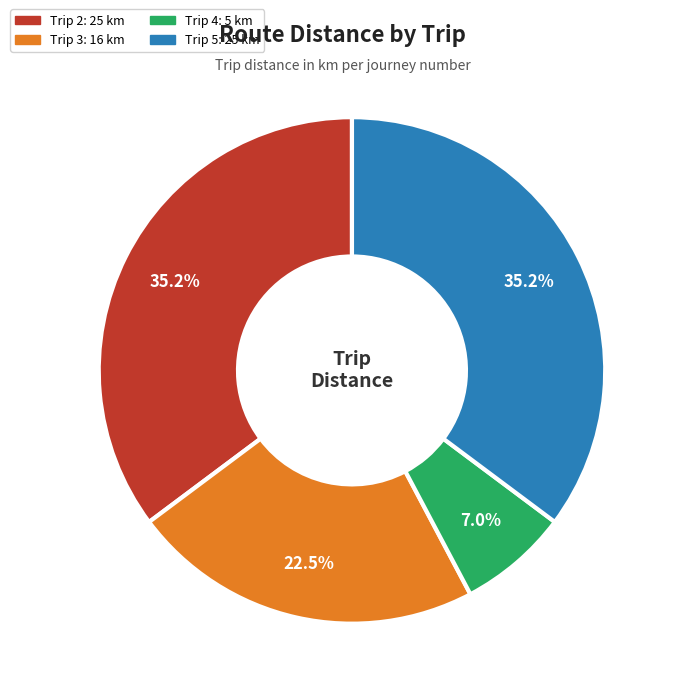

What is the smallest slice in the pie chart?

Trip 4: 5 km